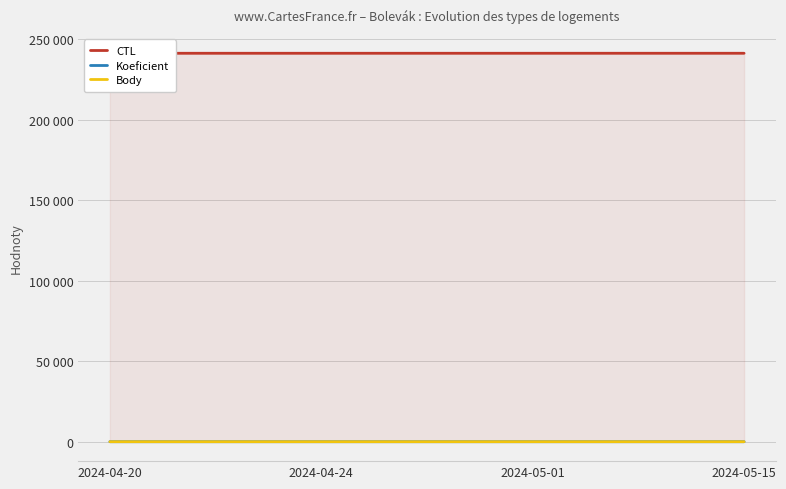

Which label corresponds to the largest value in the chart?

2024-05-15